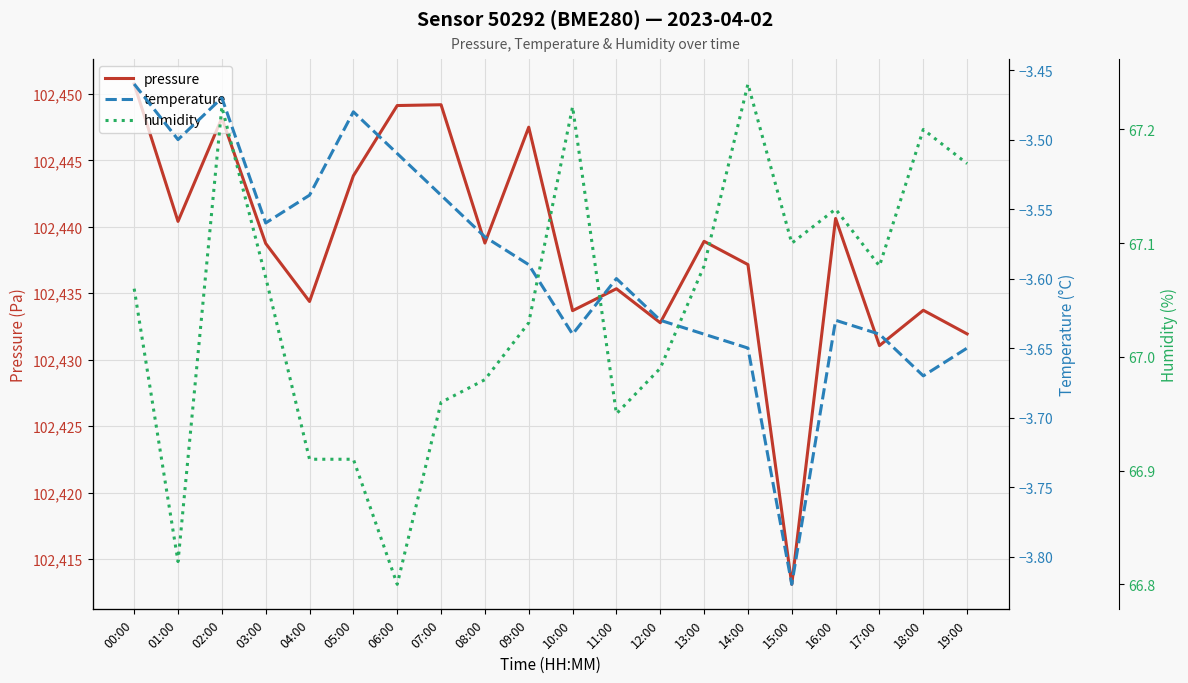

Is this an area chart (filled region under the line)?

No